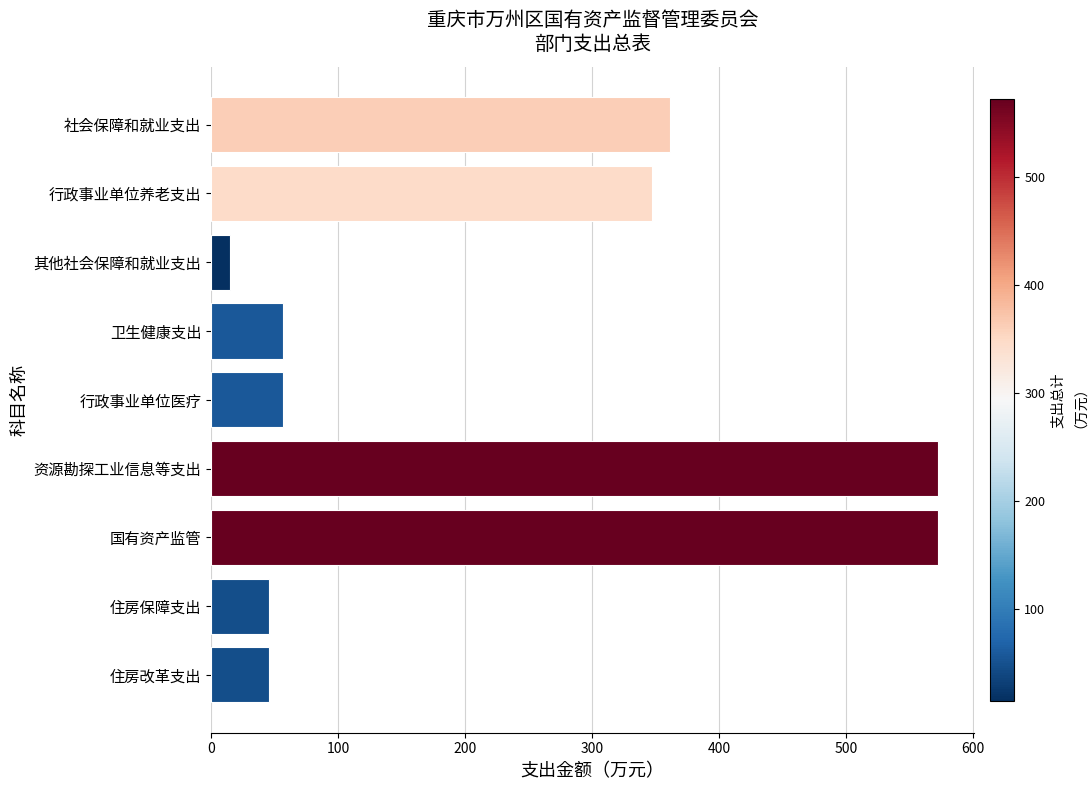

What is the maximum value shown in the chart?

572.4